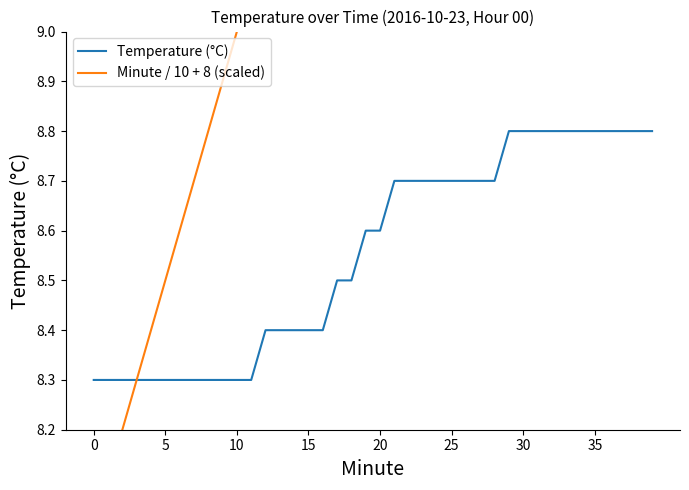

Where does the Minute / 10 + 8 (scaled) series first go above 10?

21